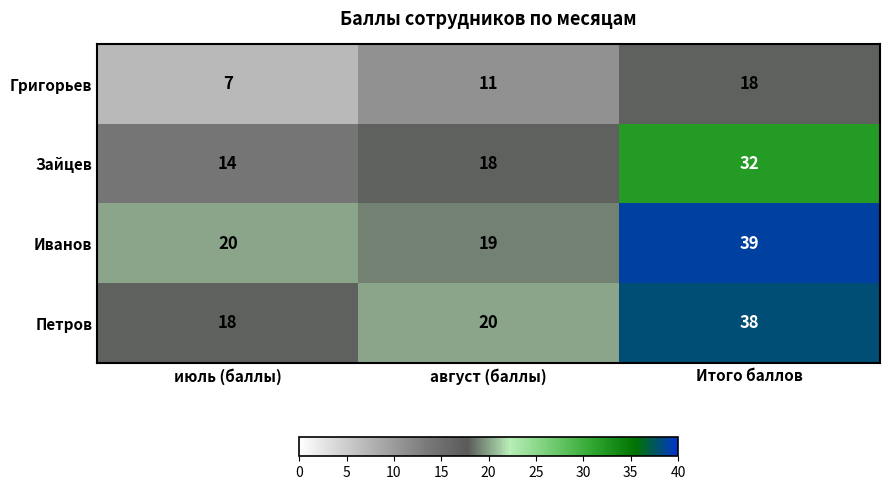

Rank the series at Итого баллов from highest to lowest value.

Иванов, Петров, Зайцев, Григорьев